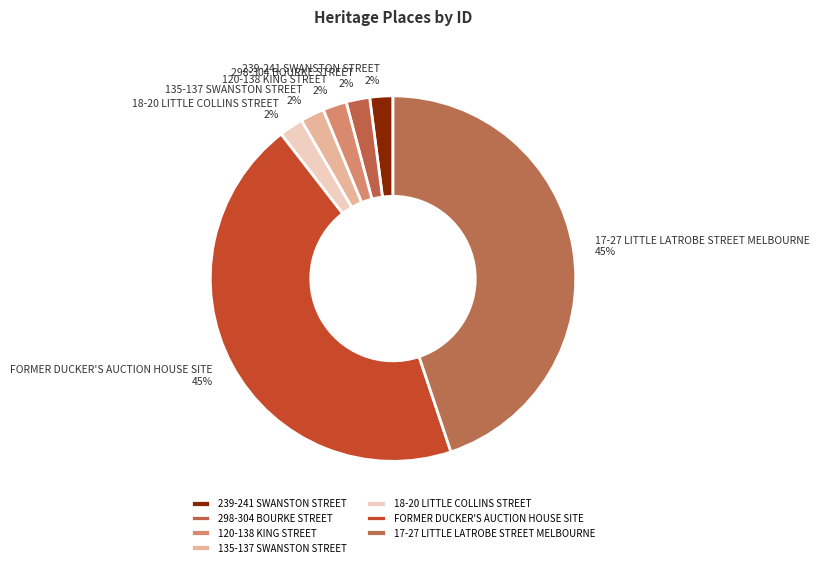

Does 18-20 LITTLE COLLINS STREET represent more than half of the total?

No